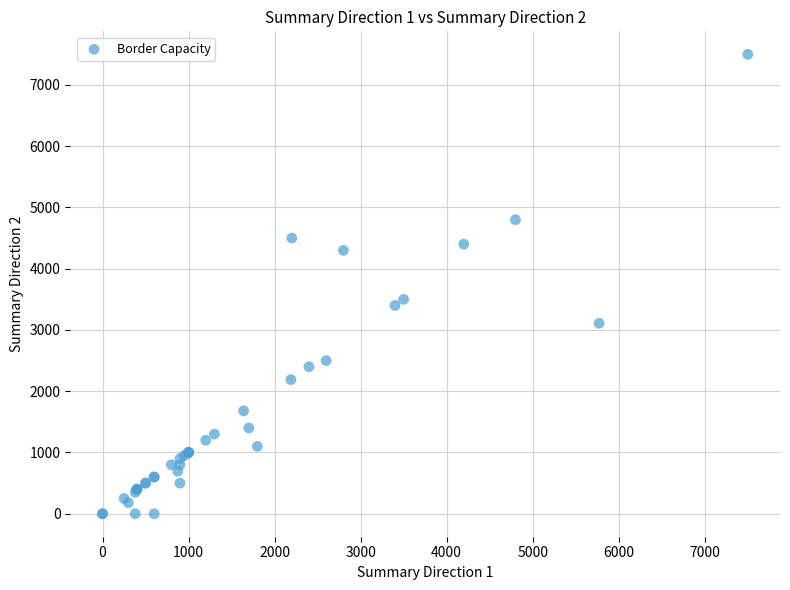

What Y value in the scatter plot is closest to 3750?

3500